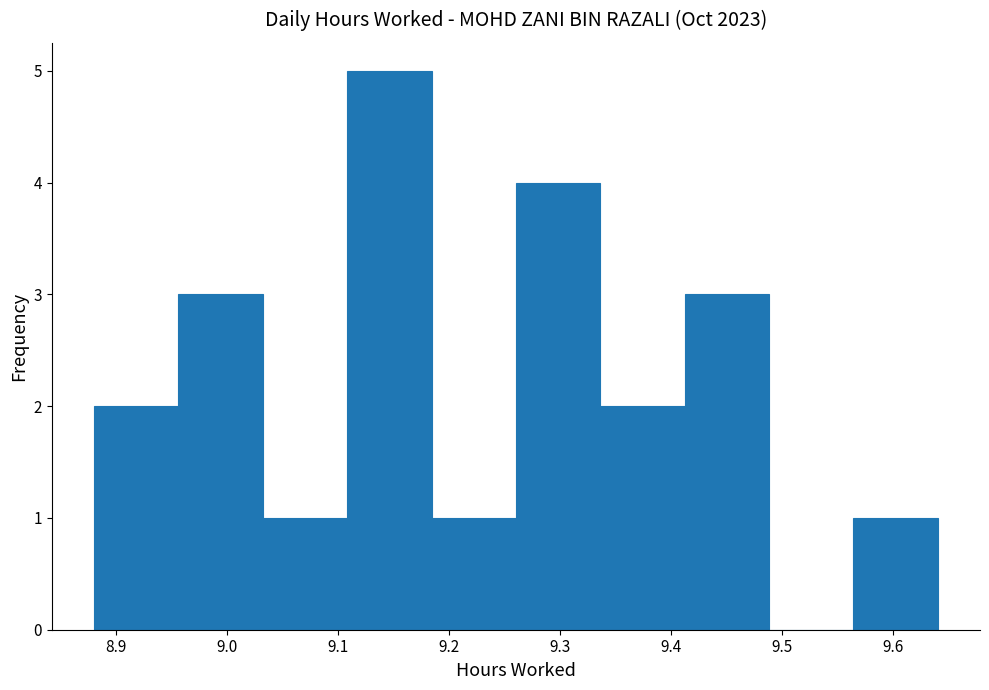

What is the height of the bar covering 8.956 to 9.032 on the x-axis? Neither the bar edges nor the heights are printed on the chart, so give them approximately, as read against the axes.

3